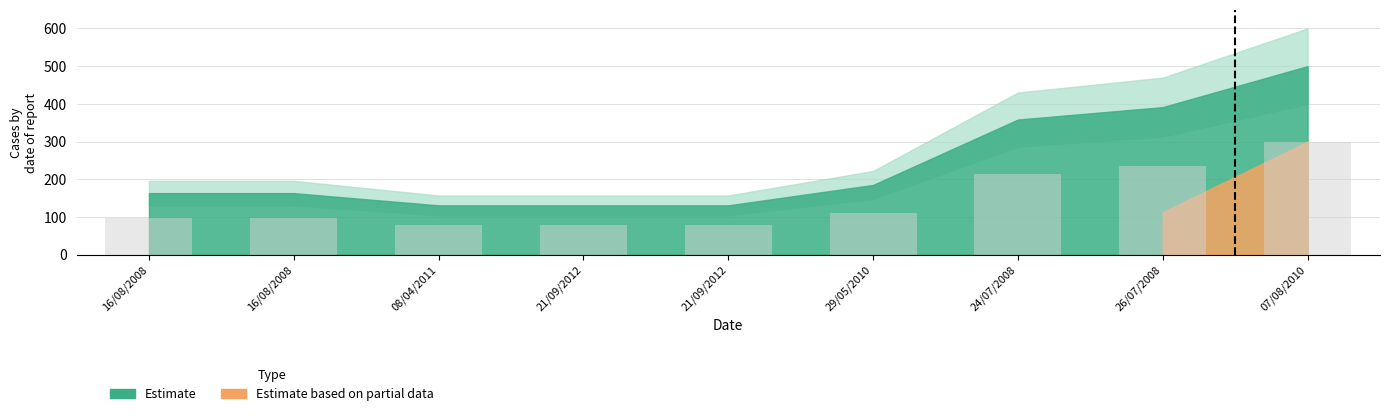

Reading right to left, list all the values displayed in this chart.

300.0	234.7	215.0	110.9	78.4	78.4	78.4	97.8	97.8